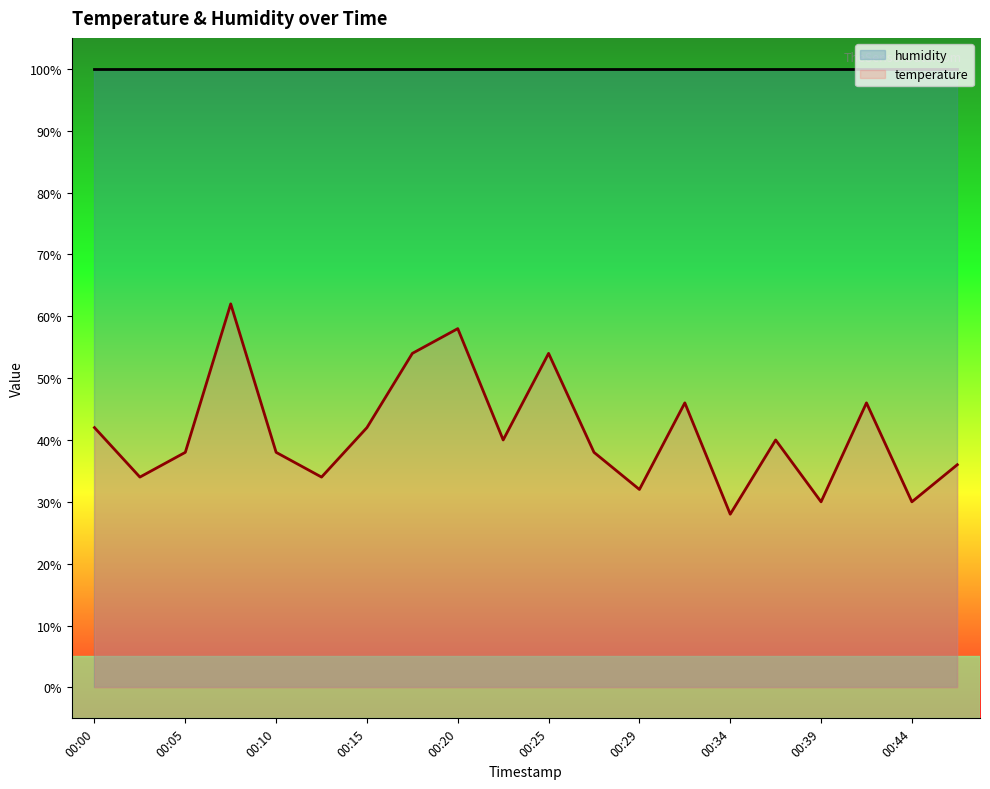

True or false: the data shows 13 at 00:08.

False